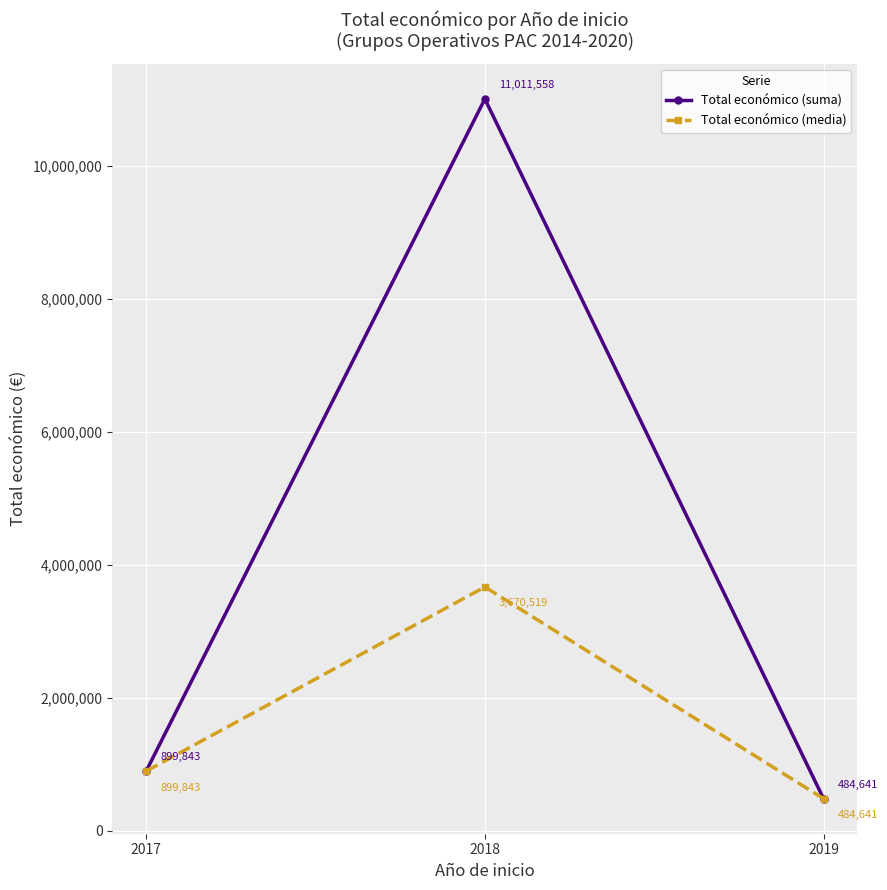

The value of Total económico (media) at 2017 is 899843.0. True or false?

True